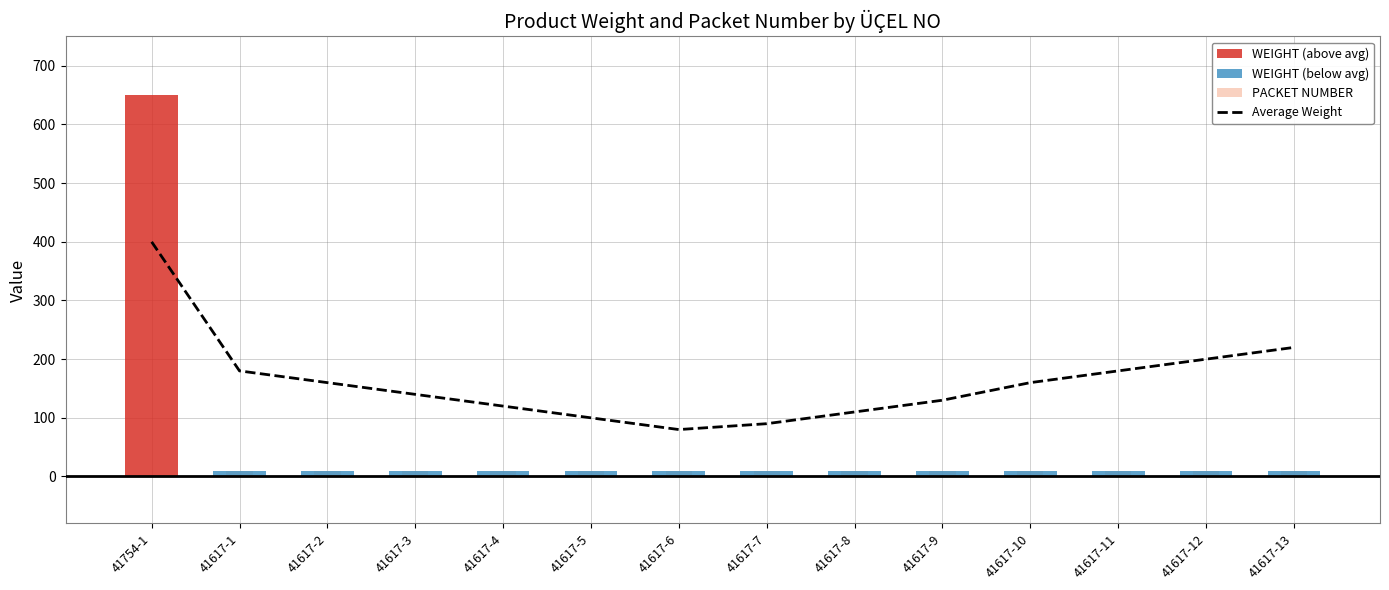

The value at 41617-2 is 160. True or false?

True